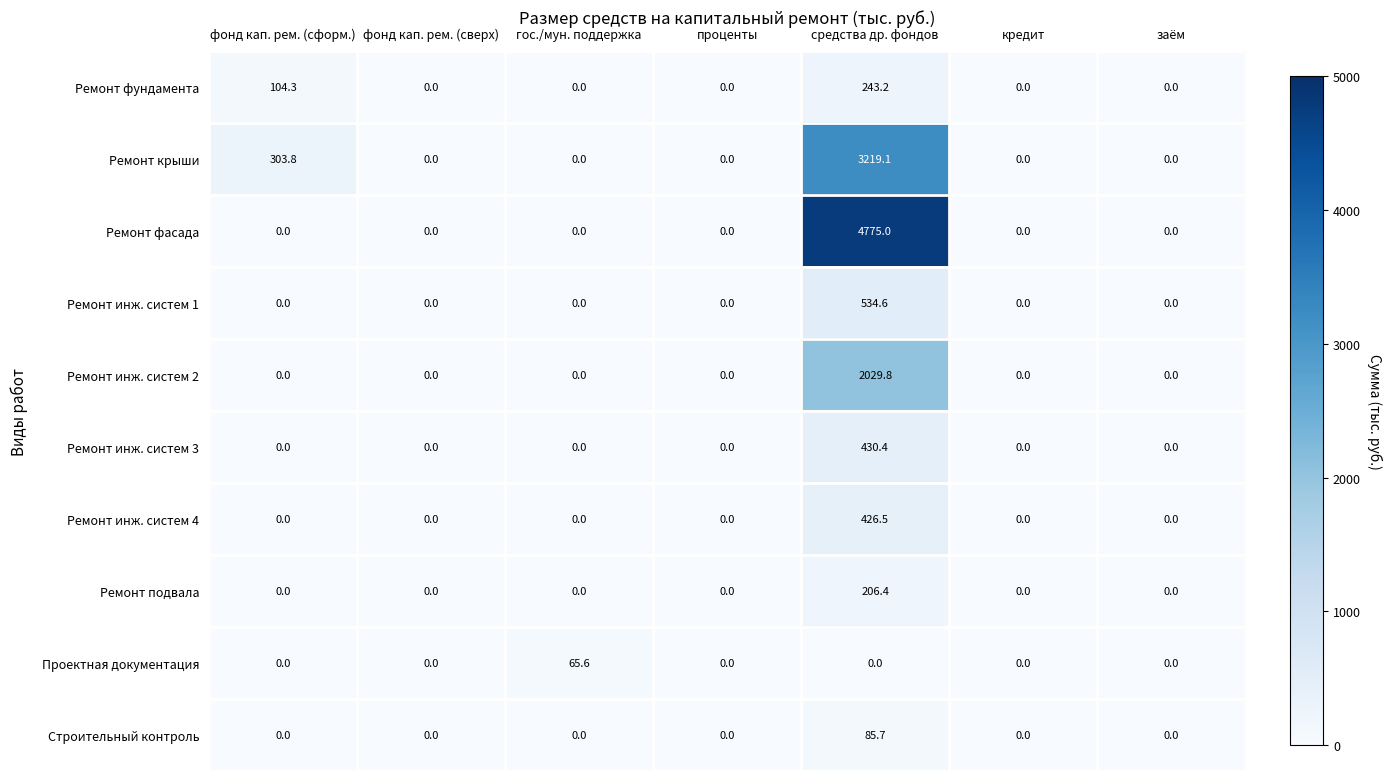

Which series has the largest total across all categories?

Ремонт фасада